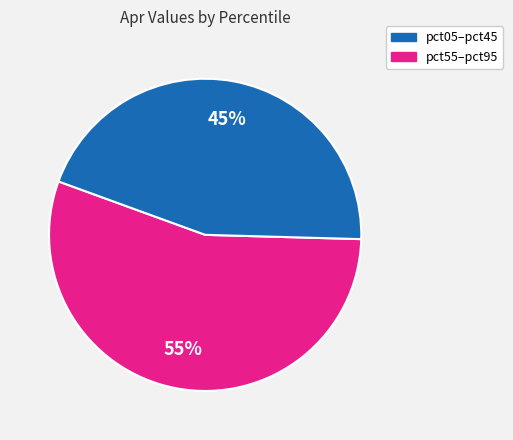

To the nearest percent, what is the average slice percentage?

50%